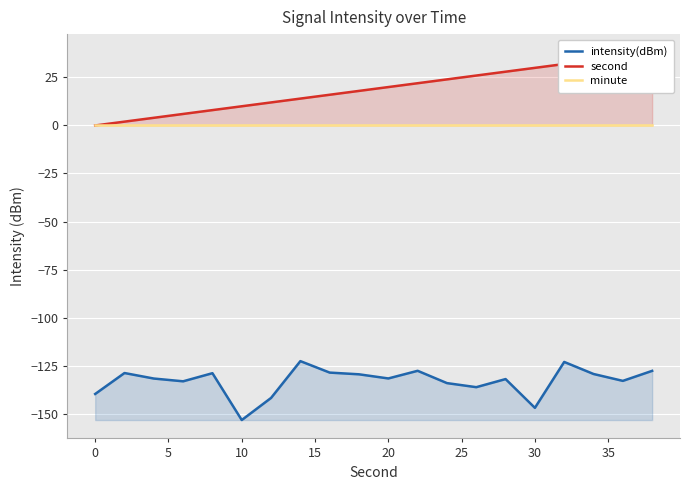

True or false: minute and second intersect in this chart.

False